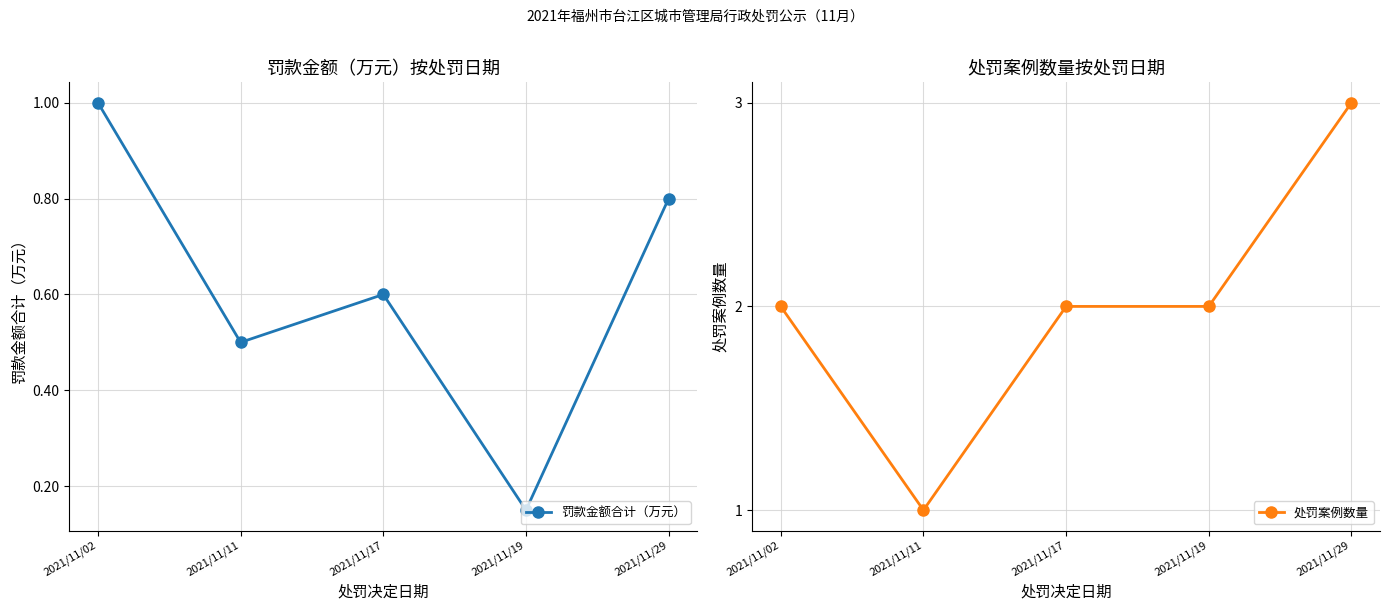

What is the sum of the 处罚案例数量 values at 2021/11/02 and 2021/11/29?

5